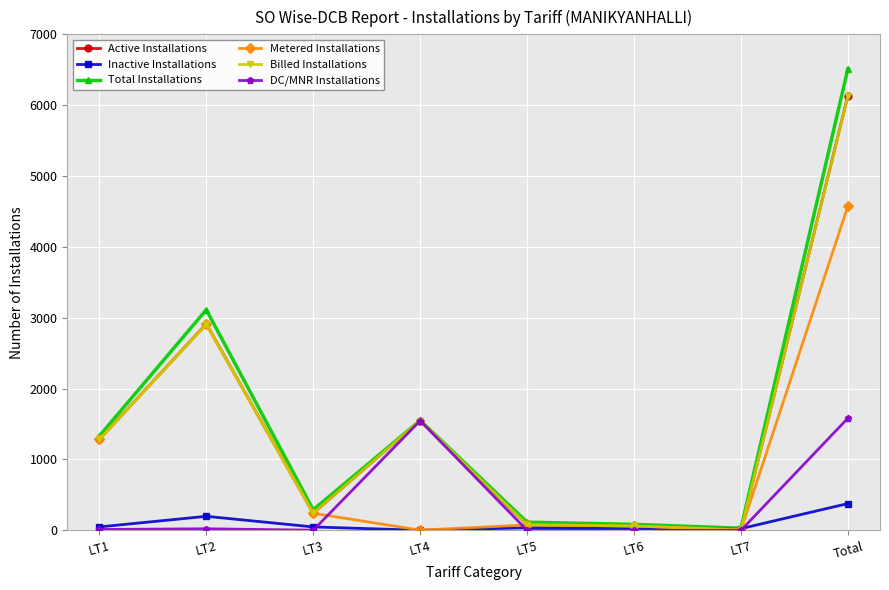

What is the sum of the DC/MNR Installations values at LT1 and LT3?

14